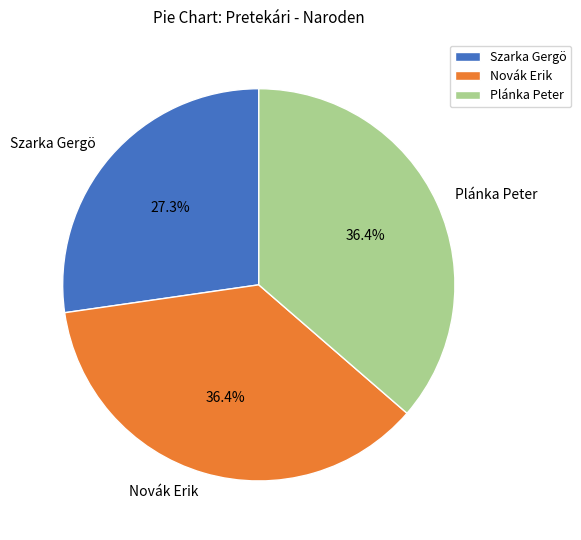

How many segments does this pie chart have?

3